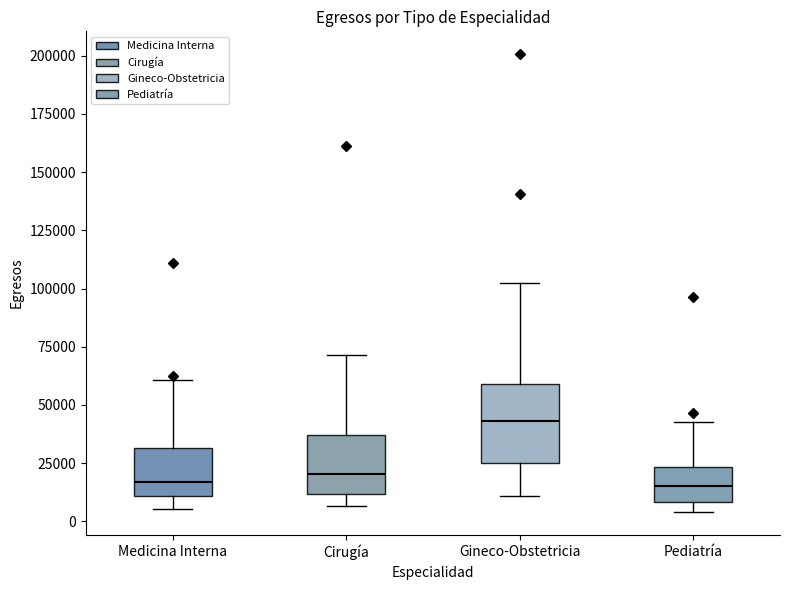

Reading left to right, read every box against the y-axis: the position of its median line, the range the box covers, and the ends of its whiskers. The values are not printed on the chart, so give them approximately, as read against the axis.

Medicina Interna: median 15000, box 10000 to 30000, whiskers 5000 to 60000
Cirugía: median 20000, box 10000 to 35000, whiskers 5000 to 70000
Gineco-Obstetricia: median 45000, box 25000 to 60000, whiskers 10000 to 100000
Pediatría: median 15000, box 10000 to 25000, whiskers 5000 to 40000